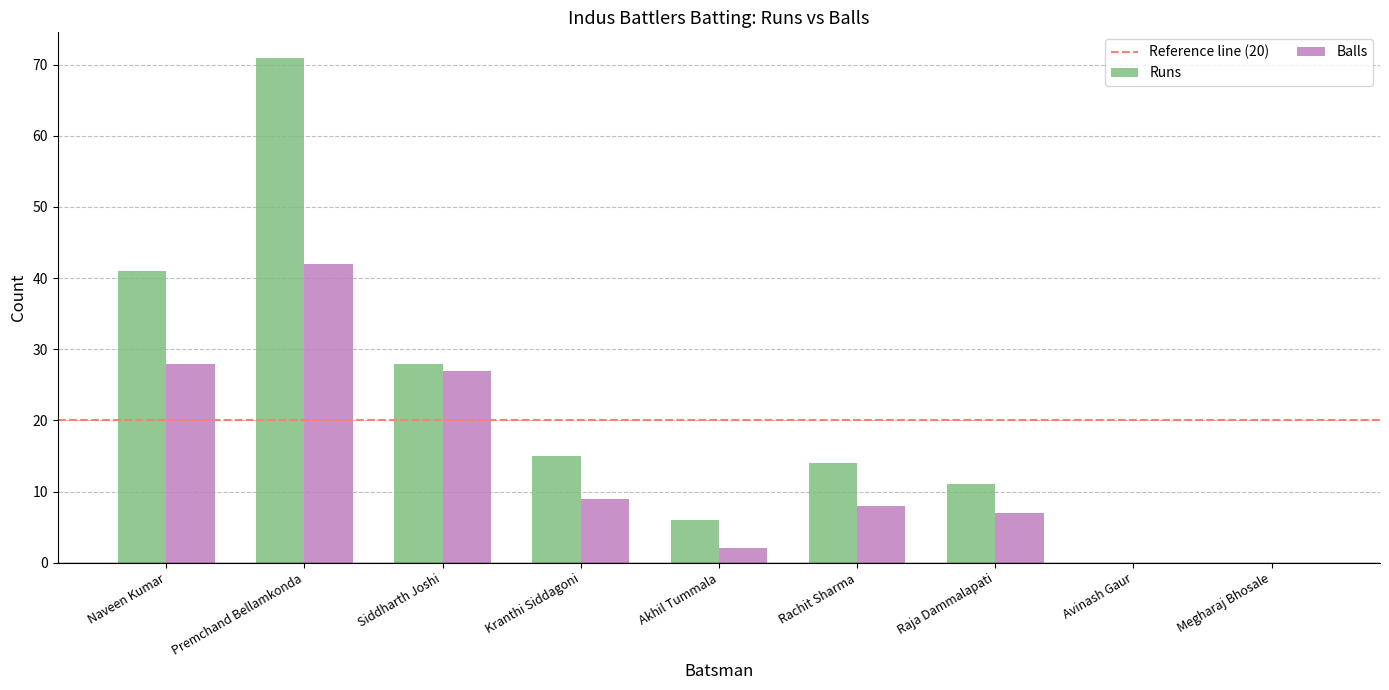

At which label does Balls first exceed 8?

Naveen Kumar